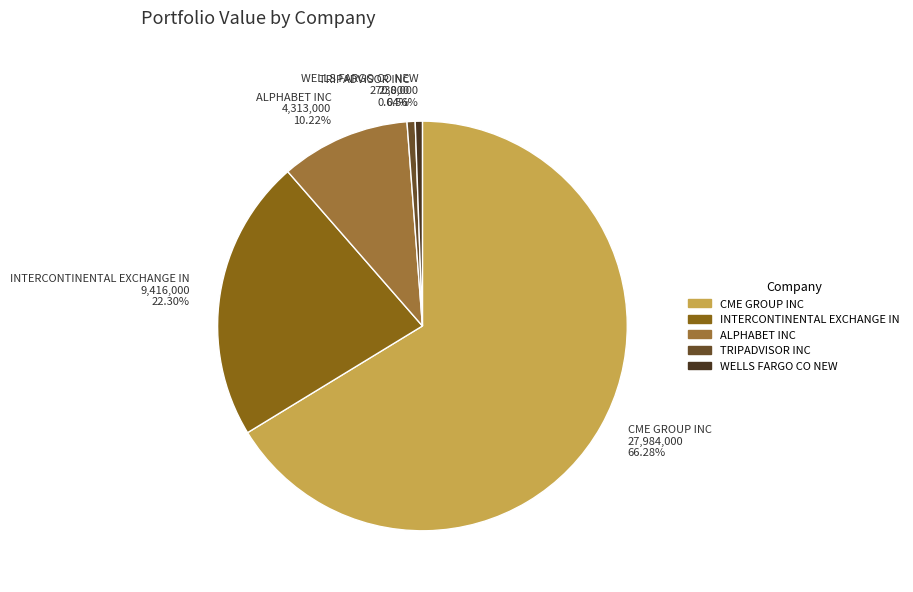

Does CME GROUP INC represent more than half of the total?

Yes